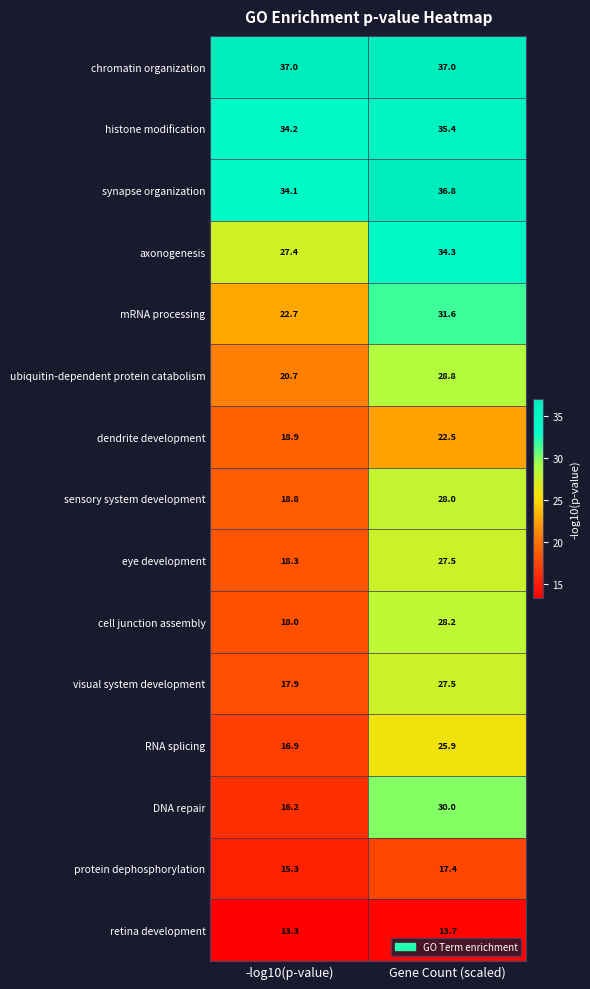

Rank the categories by visual system development value from lowest to highest.

-log10(p-value), Gene Count (scaled)